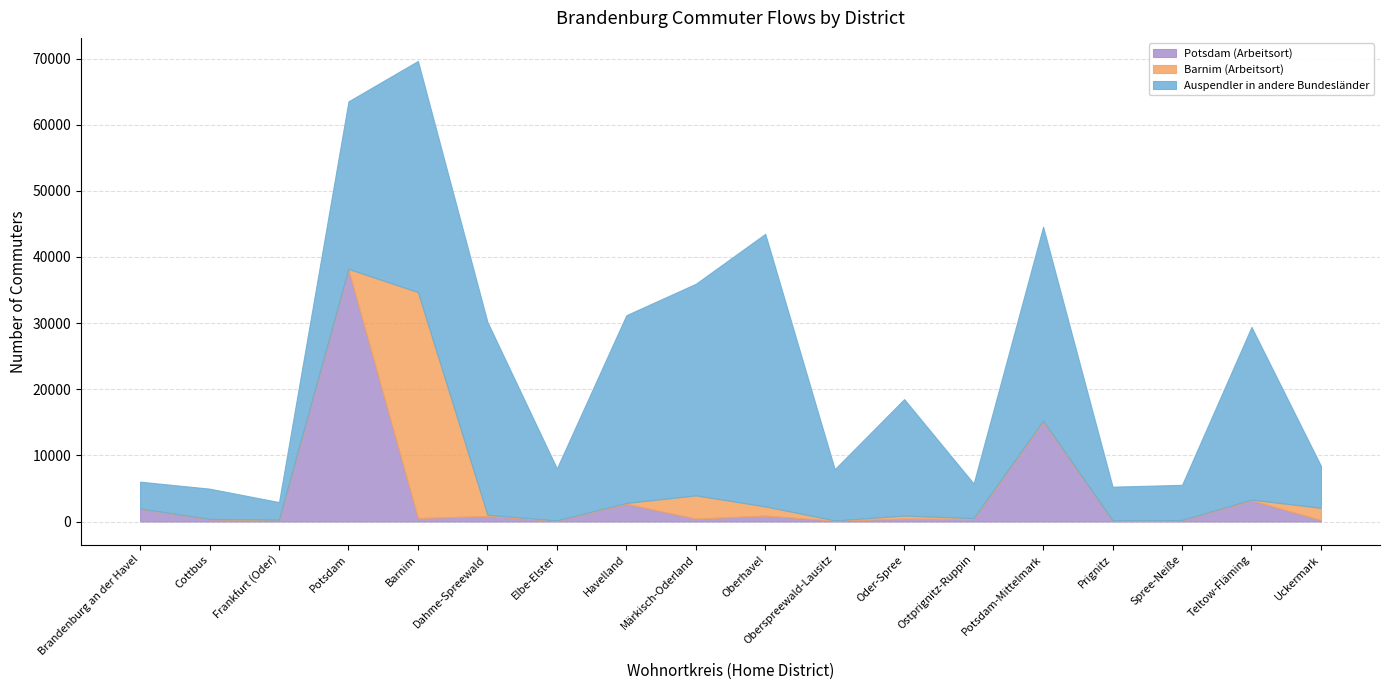

In Potsdam (Arbeitsort), how many points are higher than both neighbors (excluding endpoints)?

7